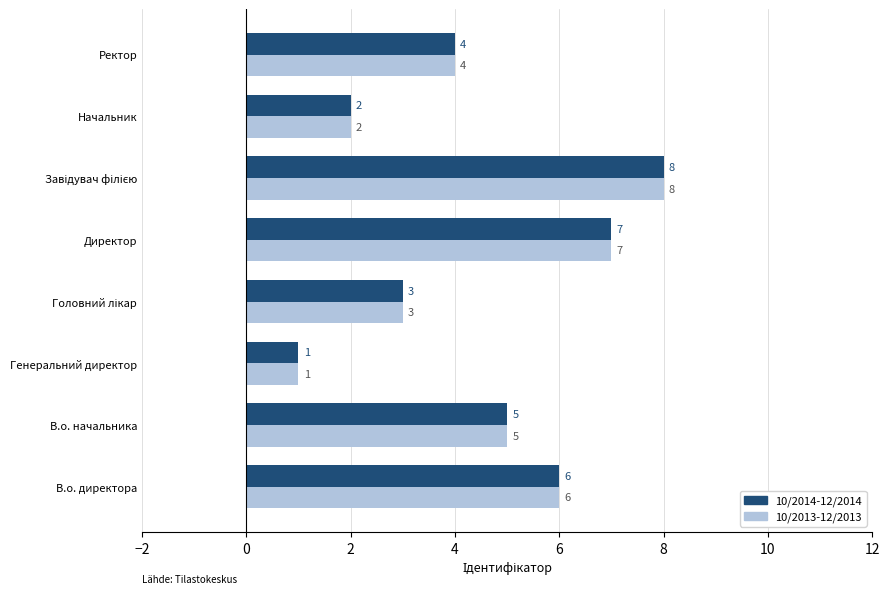

What is the sum of all 10/2013-12/2013 values?

36